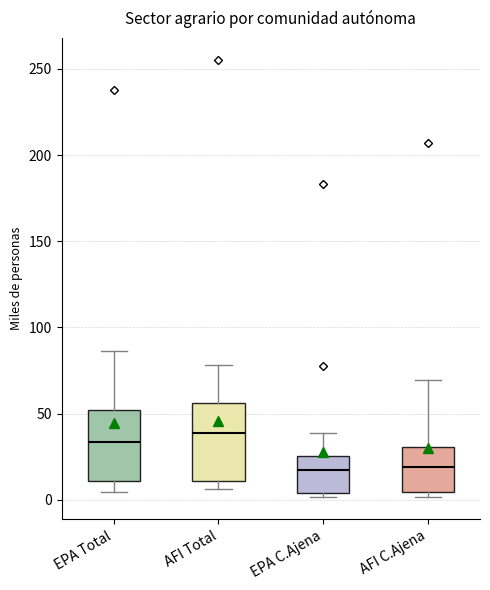

Where does the median line of the box for EPA Total sit on the y-axis? The values are not printed on the chart, so give them approximately, as read against the axis.

35